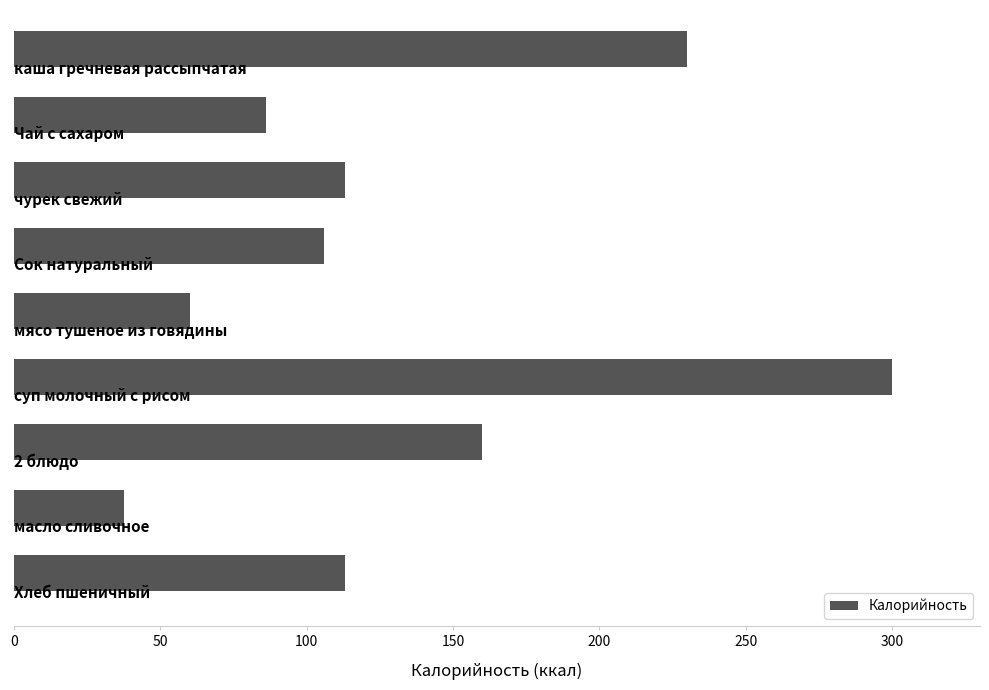

What is the value of the 2nd bar from the top?

86.0